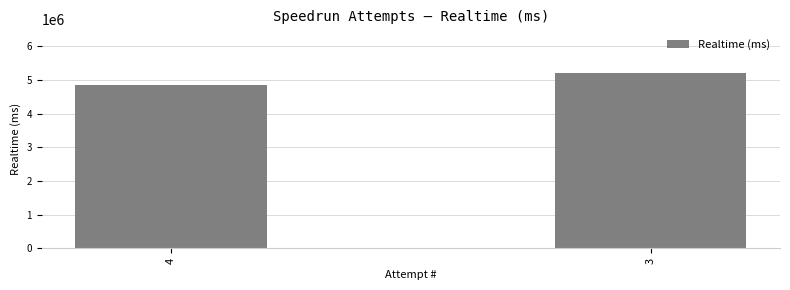

List the labels in order of value, smallest first.

4, 3